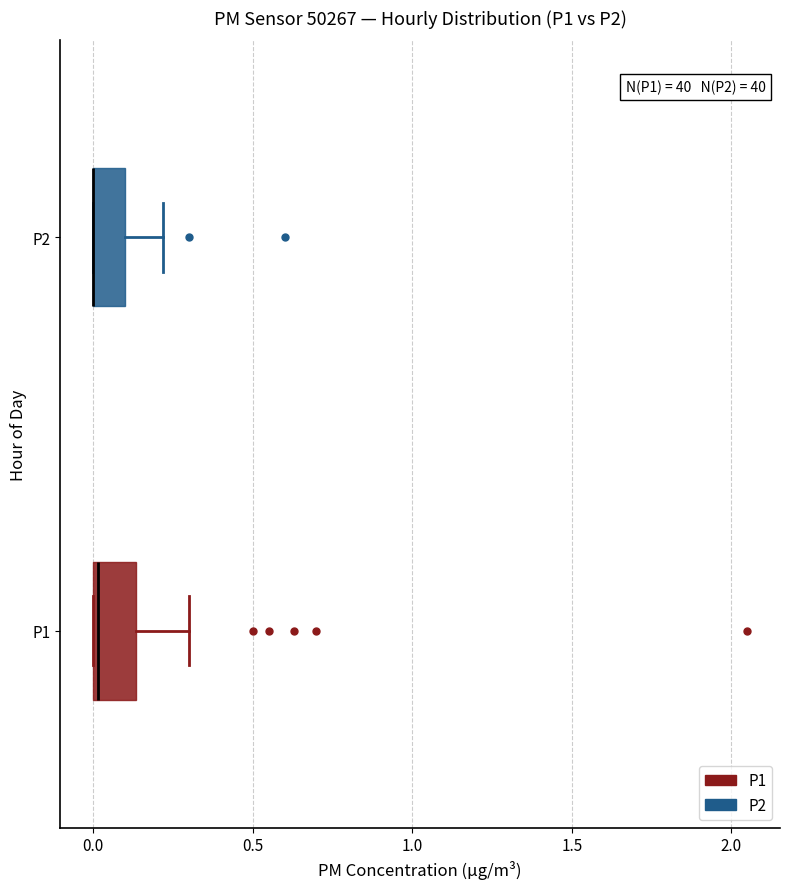

Reading bottom to top, read every box against the x-axis: the position of its median line, the range the box covers, and the ends of its whiskers. The values are not printed on the chart, so give them approximately, as read against the axis.

P1: median 0.00, box 0.00 to 0.15, whiskers 0.00 to 0.30
P2: median 0.00 (drawn on the box's left edge), box 0.00 to 0.10, whiskers 0.00 to 0.20